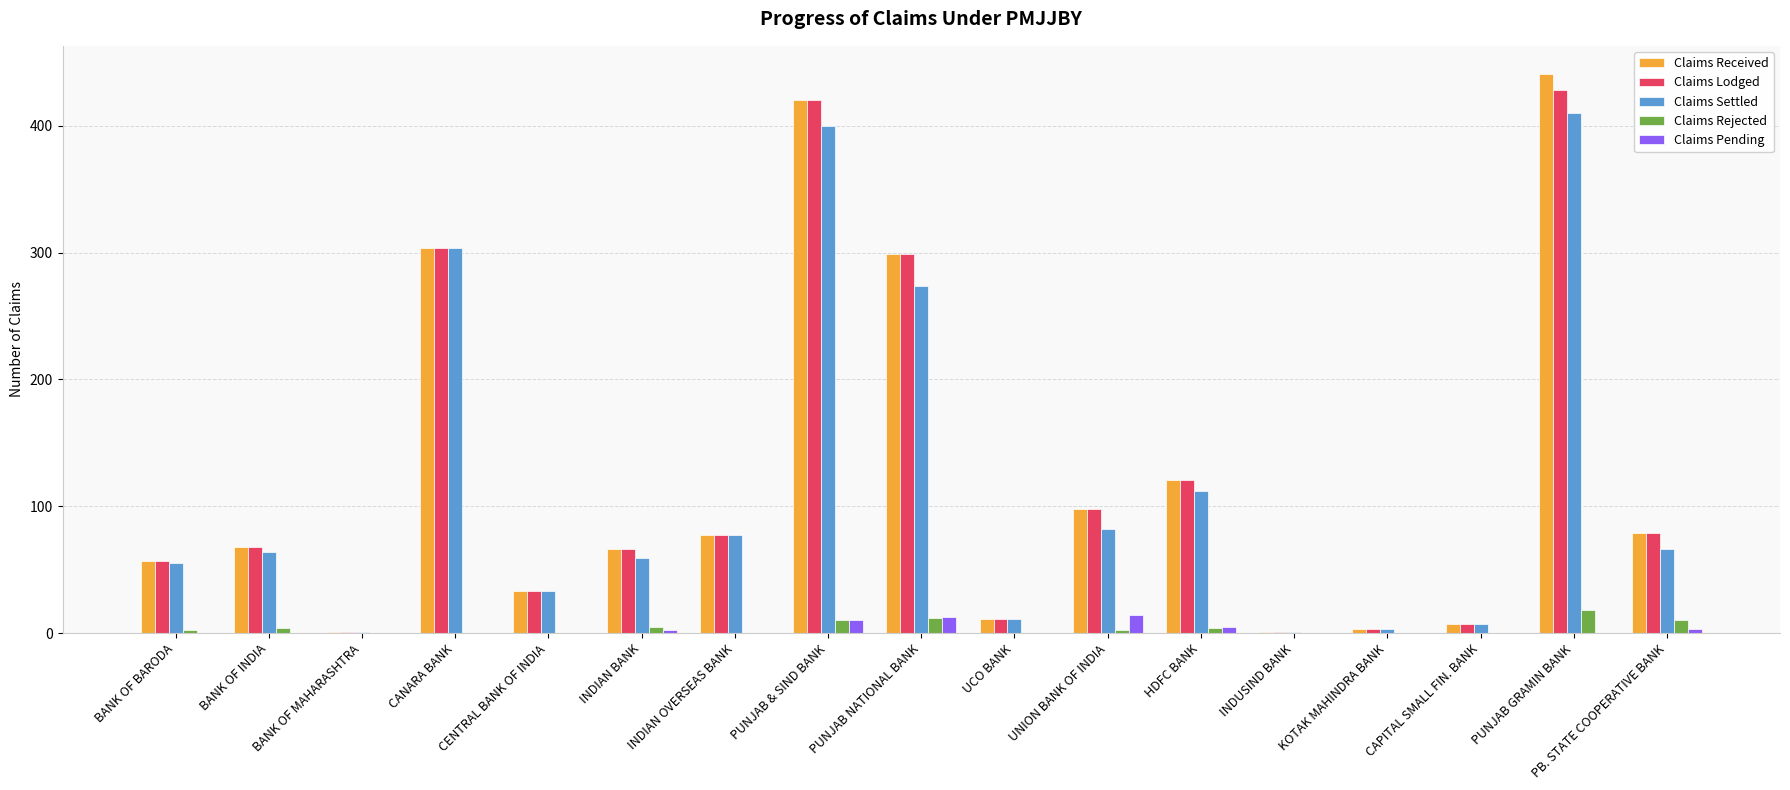

The value of Claims Settled at BANK OF BARODA is 55. True or false?

True